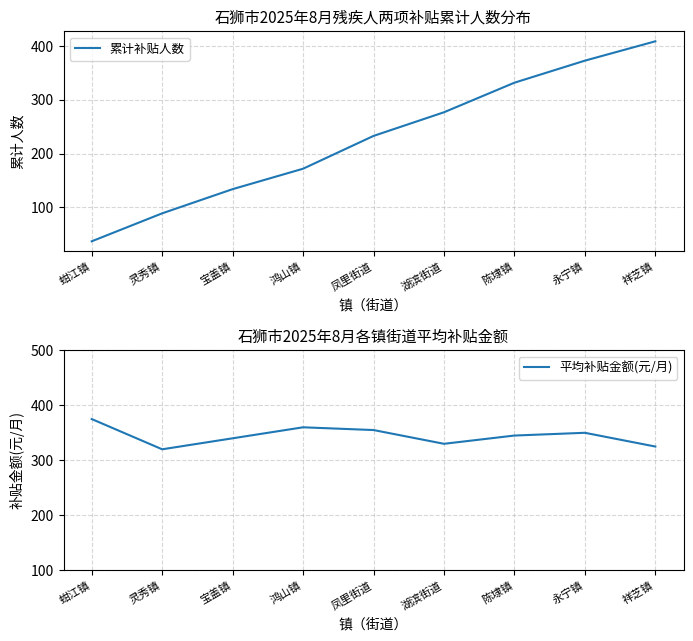

What is the total value across all series at 蚶江镇?

412